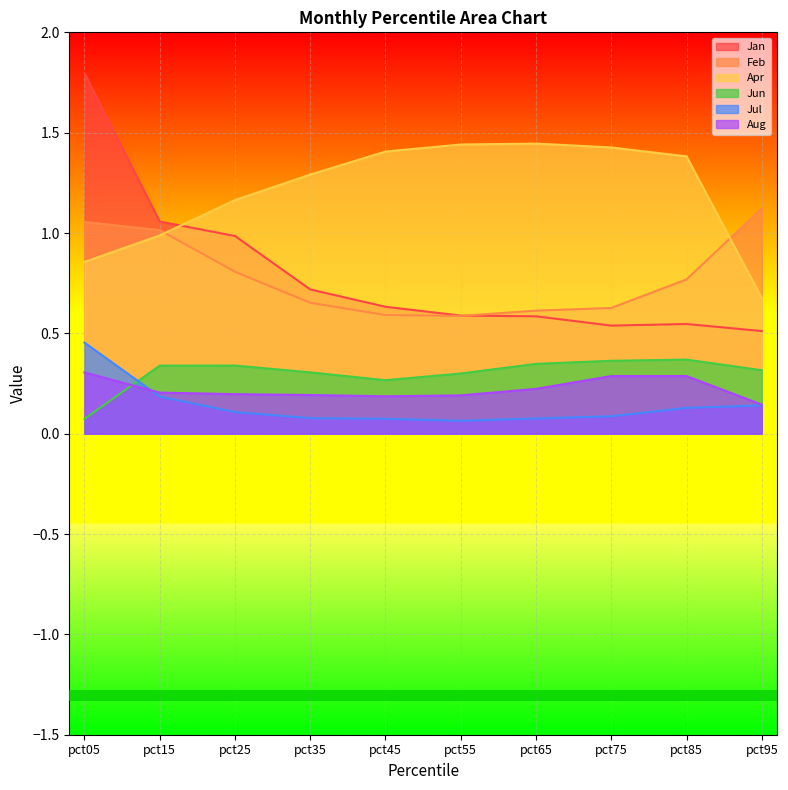

The value of Jul at pct85 is 0.1. True or false?

True